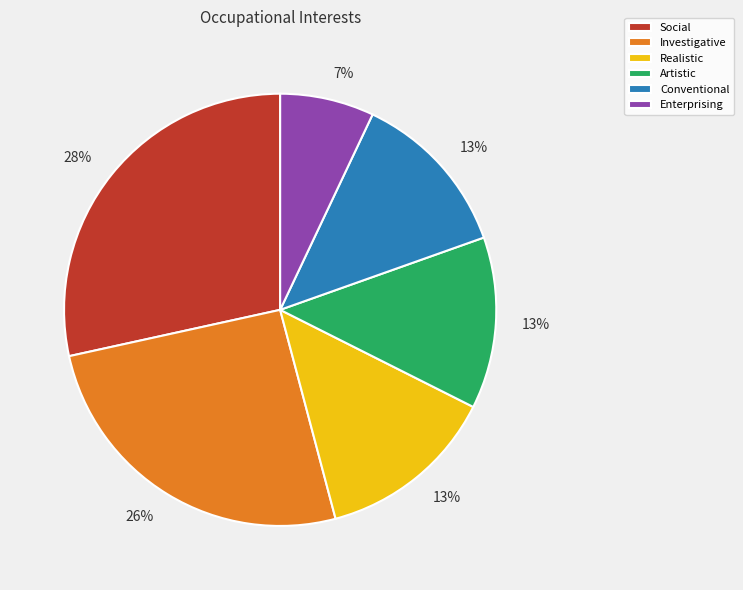

To the nearest percent, what percentage of the pie is Artistic?

13%